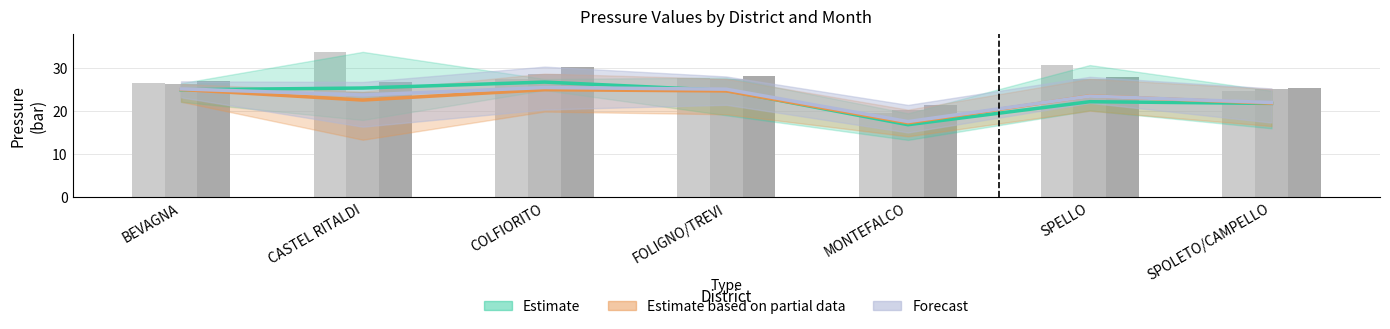

What is the label of the 4th bar from the right?

FOLIGNO/TREVI